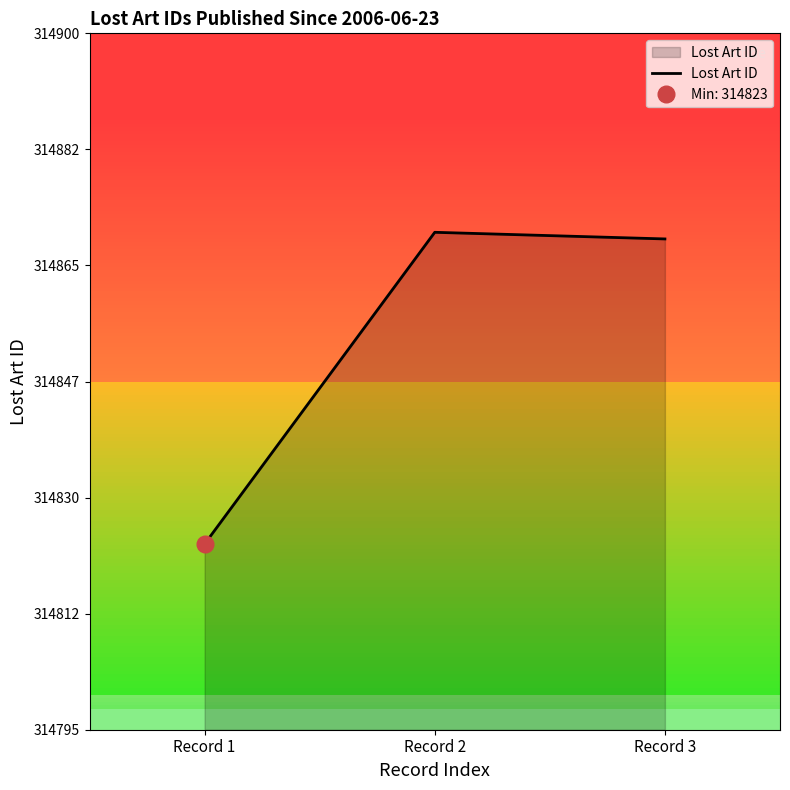

What is the minimum value shown in the chart?

314823